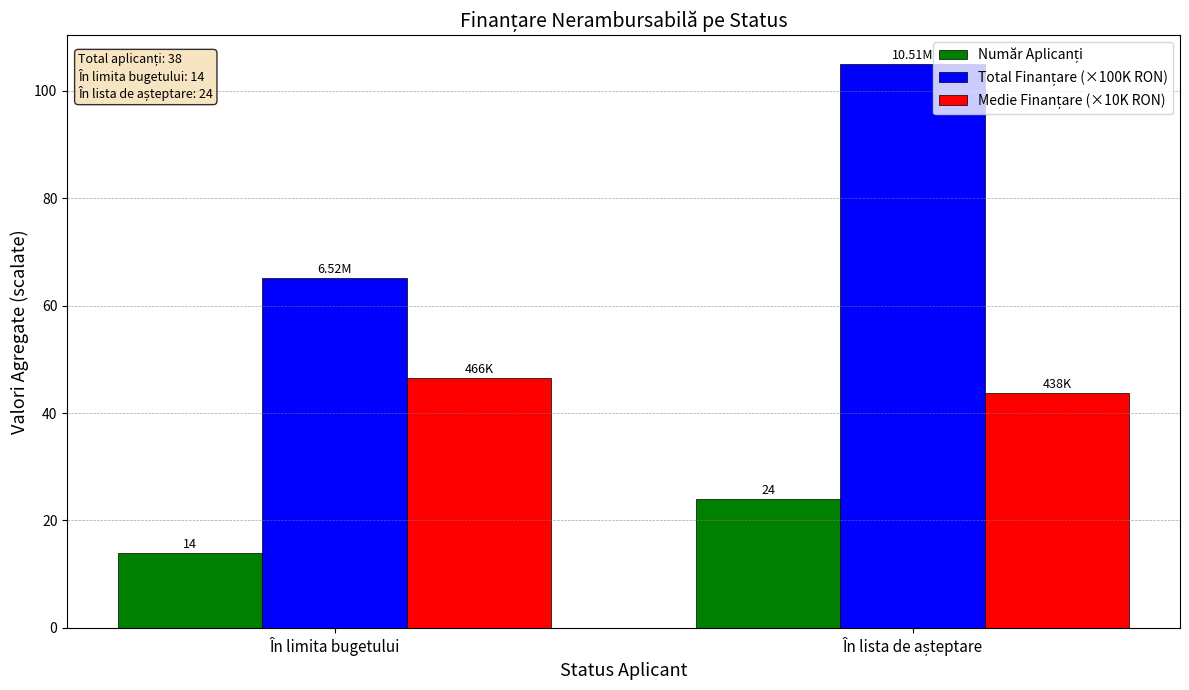

What is the total value across all series at În limita bugetului?

125.7